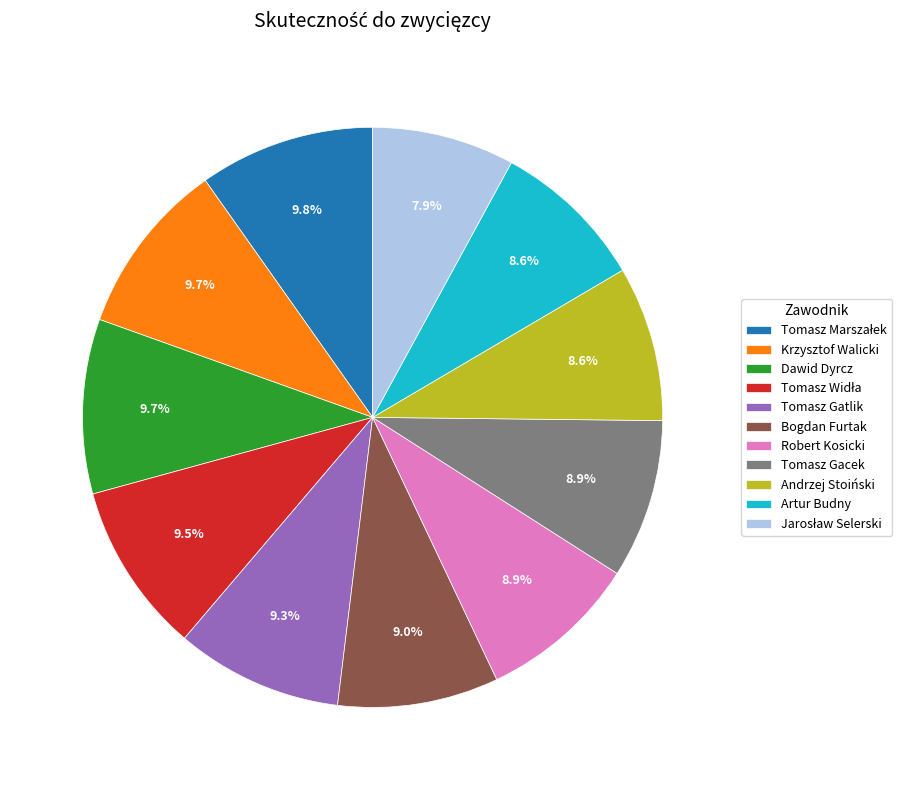

True or false: Tomasz Gatlik accounts for 23% of the total.

False